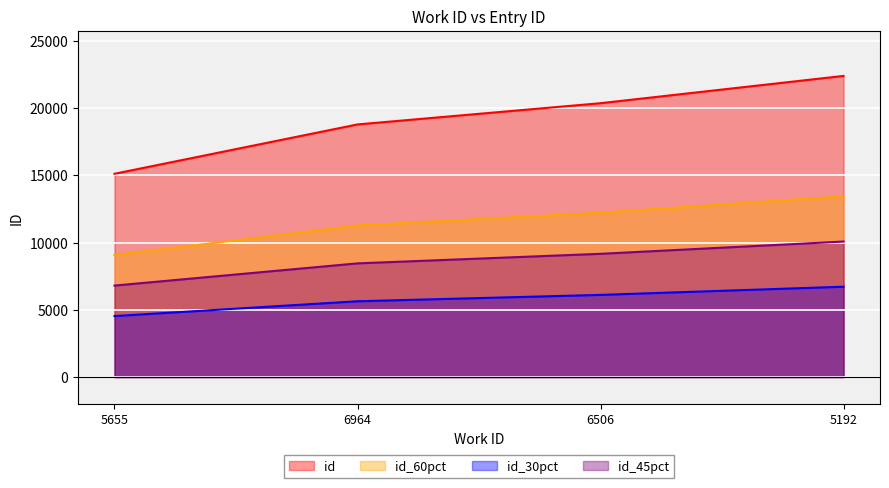

What is the value of the 3rd point from the left?

20354